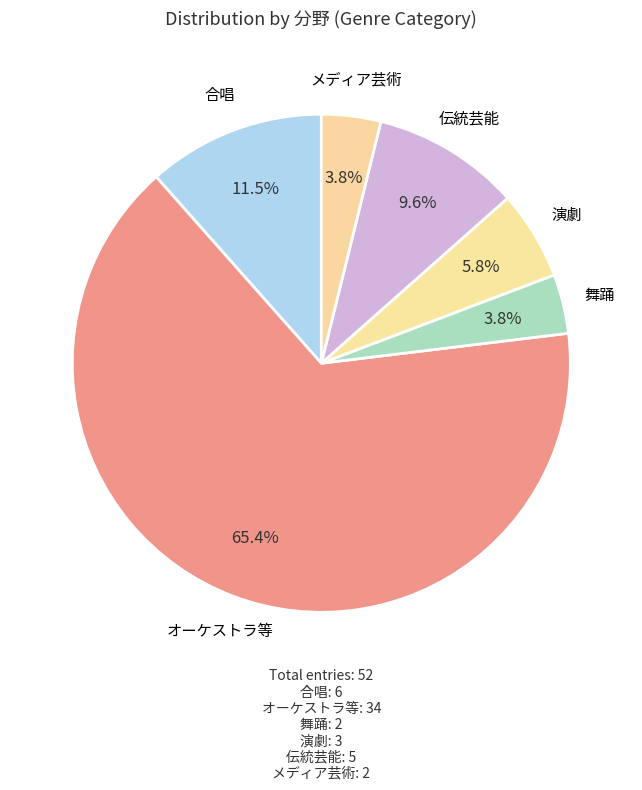

Count the number of slices in the pie.

6